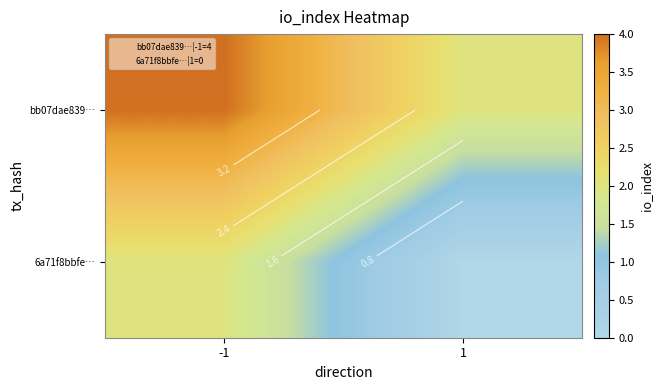

At which label does 6a71f8bbfe… reach its minimum?

1